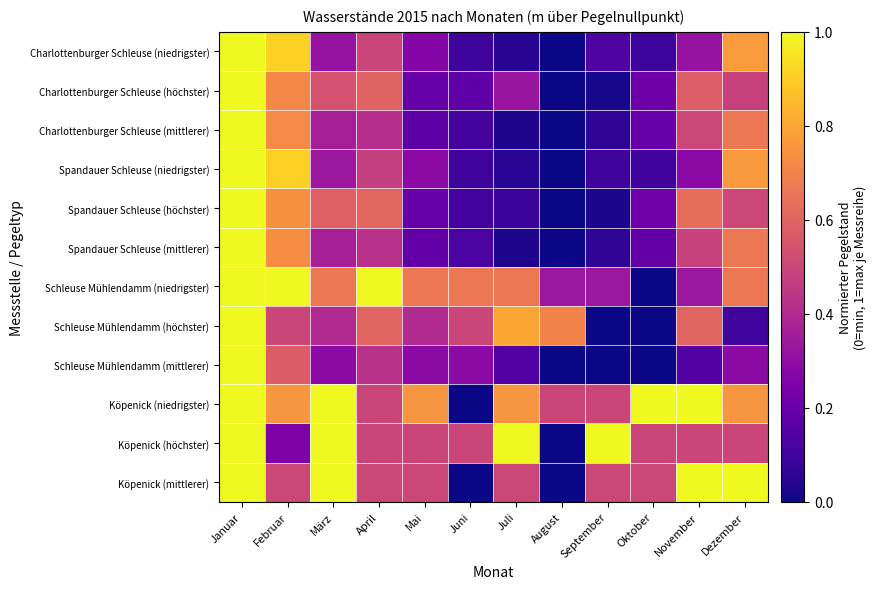

What is the spread (max minus min) of values at Februar?

0.8